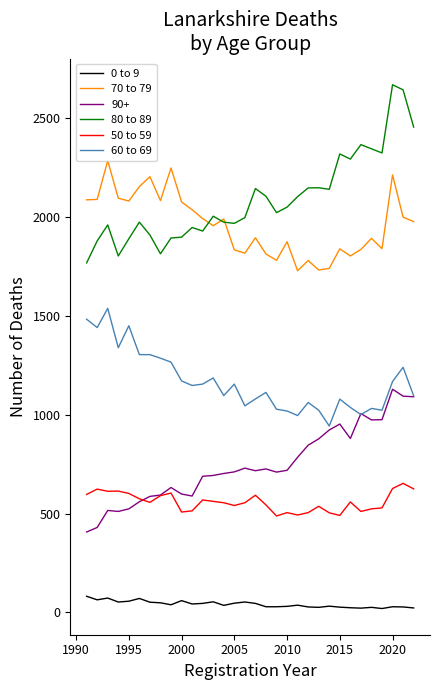

Which series has the widest spread of values?

80 to 89